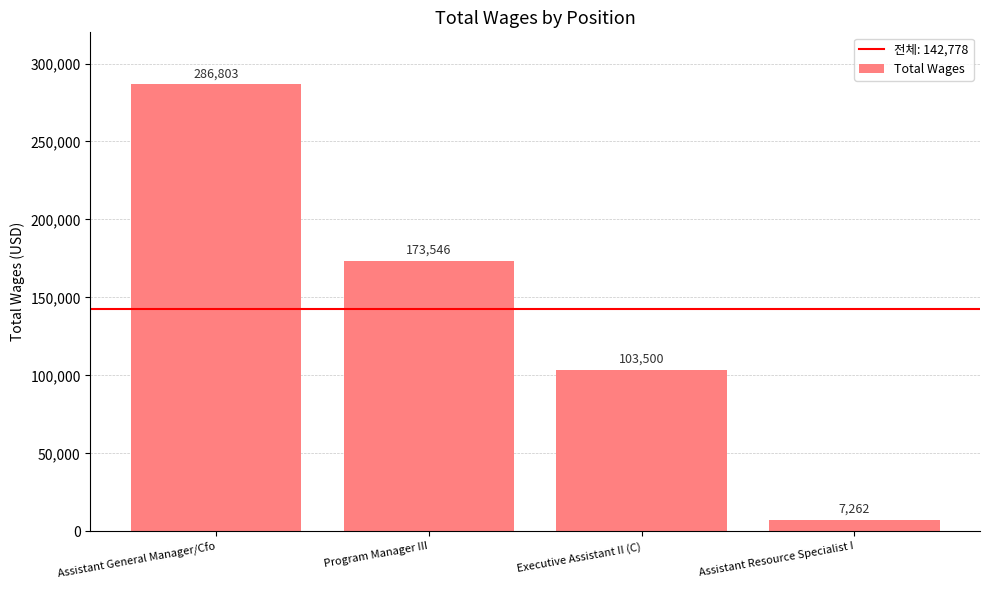

What is the difference between the second highest and minimum values?

166284